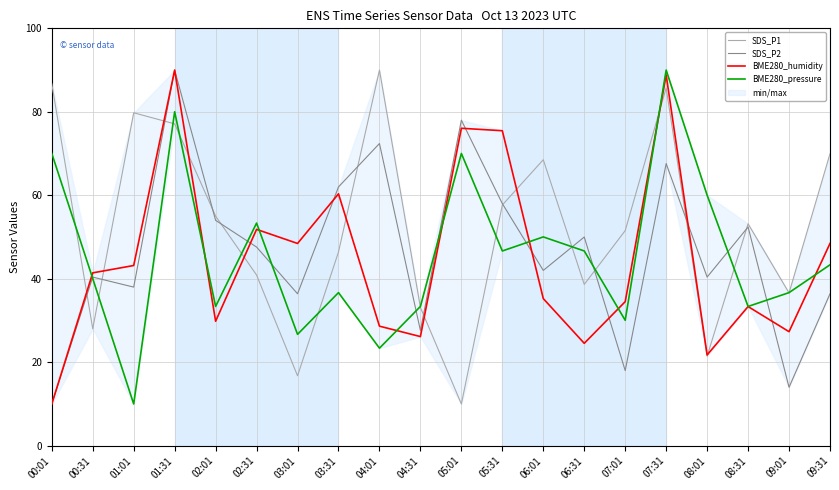

What position from the right is 08:31?

3